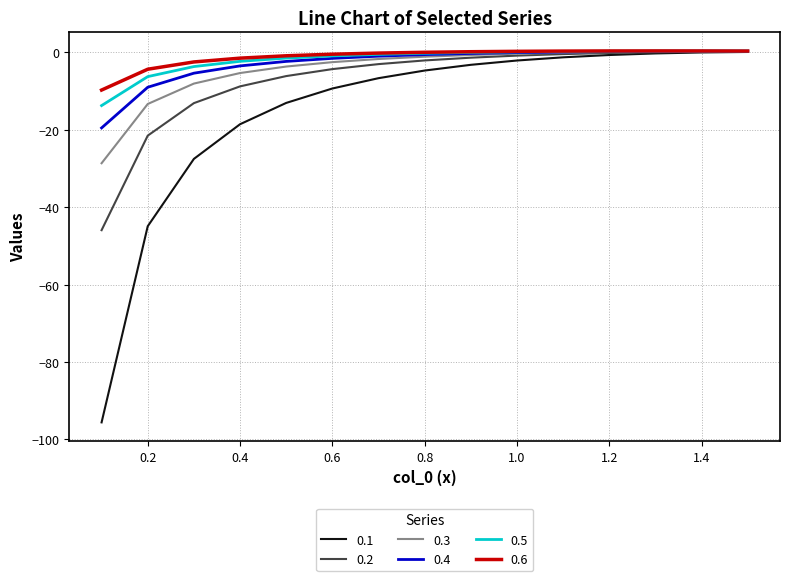

What is the minimum value shown in the chart?

-95.6